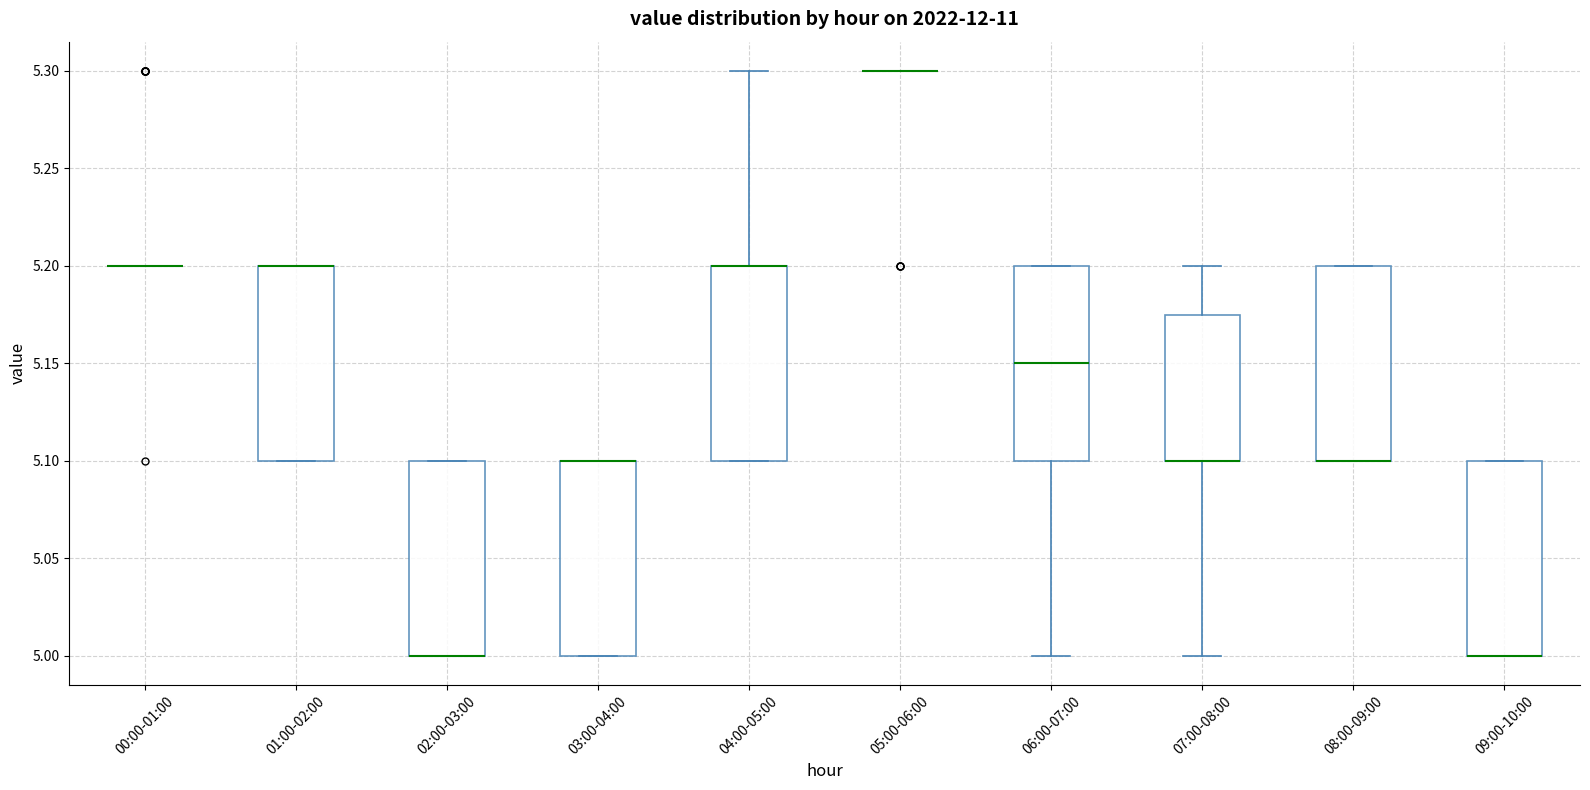

Reading left to right, transcribe this box plot: for each box, give where its median line is, the range the box spans, and where its two whiskers end, as read against the y-axis. The values are not printed on the chart, so give them approximately, as read against the axis.

00:00-01:00: box collapsed to a line at 5.200, whiskers 5.200 to 5.200
01:00-02:00: median 5.200 (drawn on the box's upper edge), box 5.100 to 5.200, whiskers 5.100 to 5.200
02:00-03:00: median 5.000 (drawn on the box's lower edge), box 5.000 to 5.100, whiskers 5.000 to 5.100
03:00-04:00: median 5.100 (drawn on the box's upper edge), box 5.000 to 5.100, whiskers 5.000 to 5.100
04:00-05:00: median 5.200 (drawn on the box's upper edge), box 5.100 to 5.200, whiskers 5.100 to 5.300
05:00-06:00: box collapsed to a line at 5.300, whiskers 5.300 to 5.300
06:00-07:00: median 5.150, box 5.100 to 5.200, whiskers 5.000 to 5.200
07:00-08:00: median 5.100 (drawn on the box's lower edge), box 5.100 to 5.175, whiskers 5.000 to 5.200
08:00-09:00: median 5.100 (drawn on the box's lower edge), box 5.100 to 5.200, whiskers 5.100 to 5.200
09:00-10:00: median 5.000 (drawn on the box's lower edge), box 5.000 to 5.100, whiskers 5.000 to 5.100